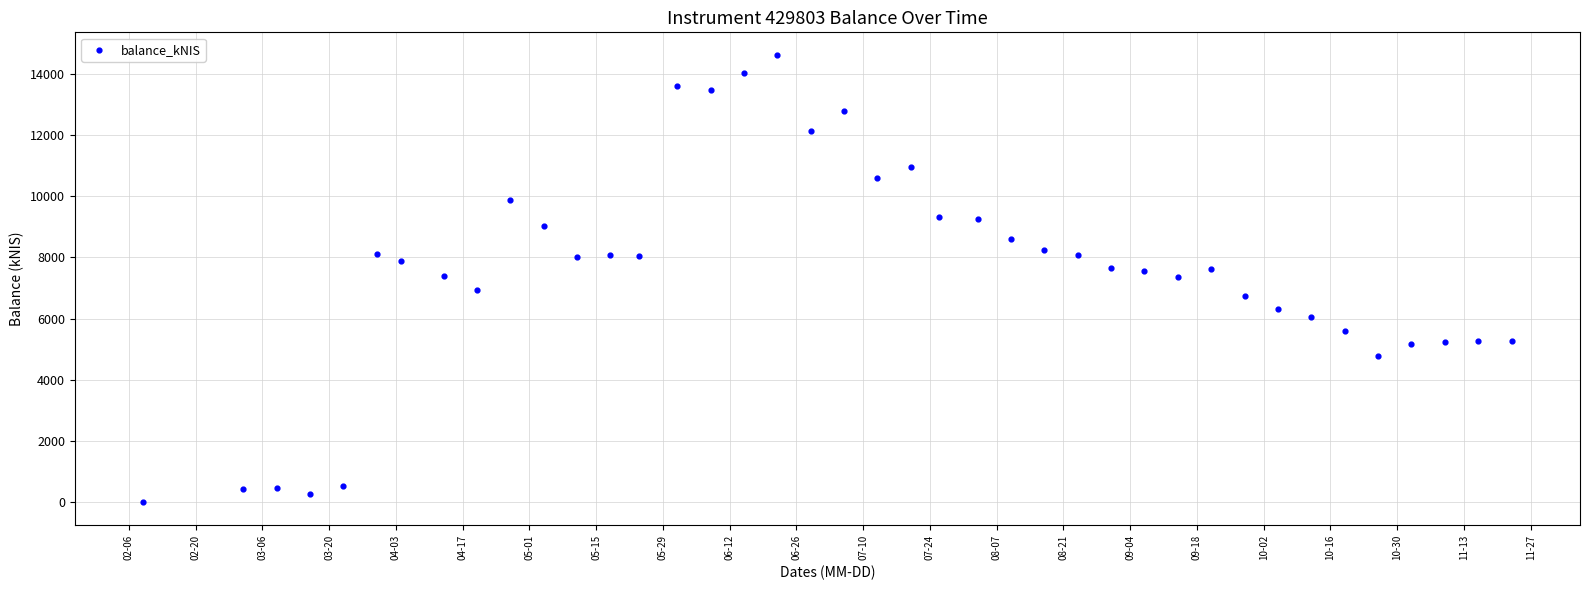

What is the range of X values (max minus min)?

287.0